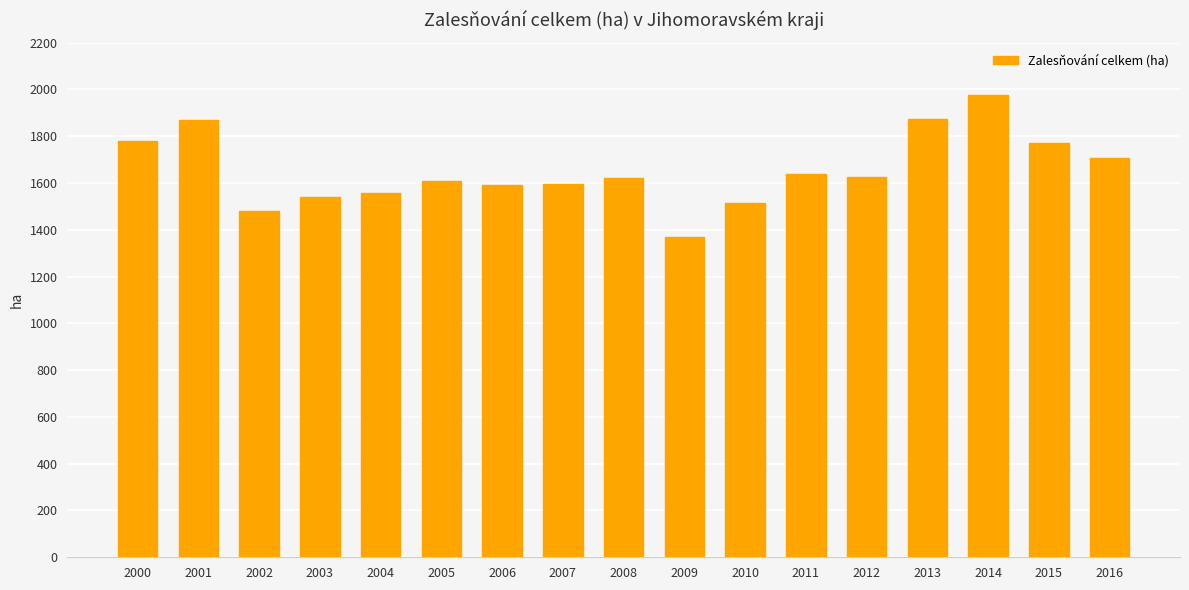

The value at 2007 is 528. True or false?

False